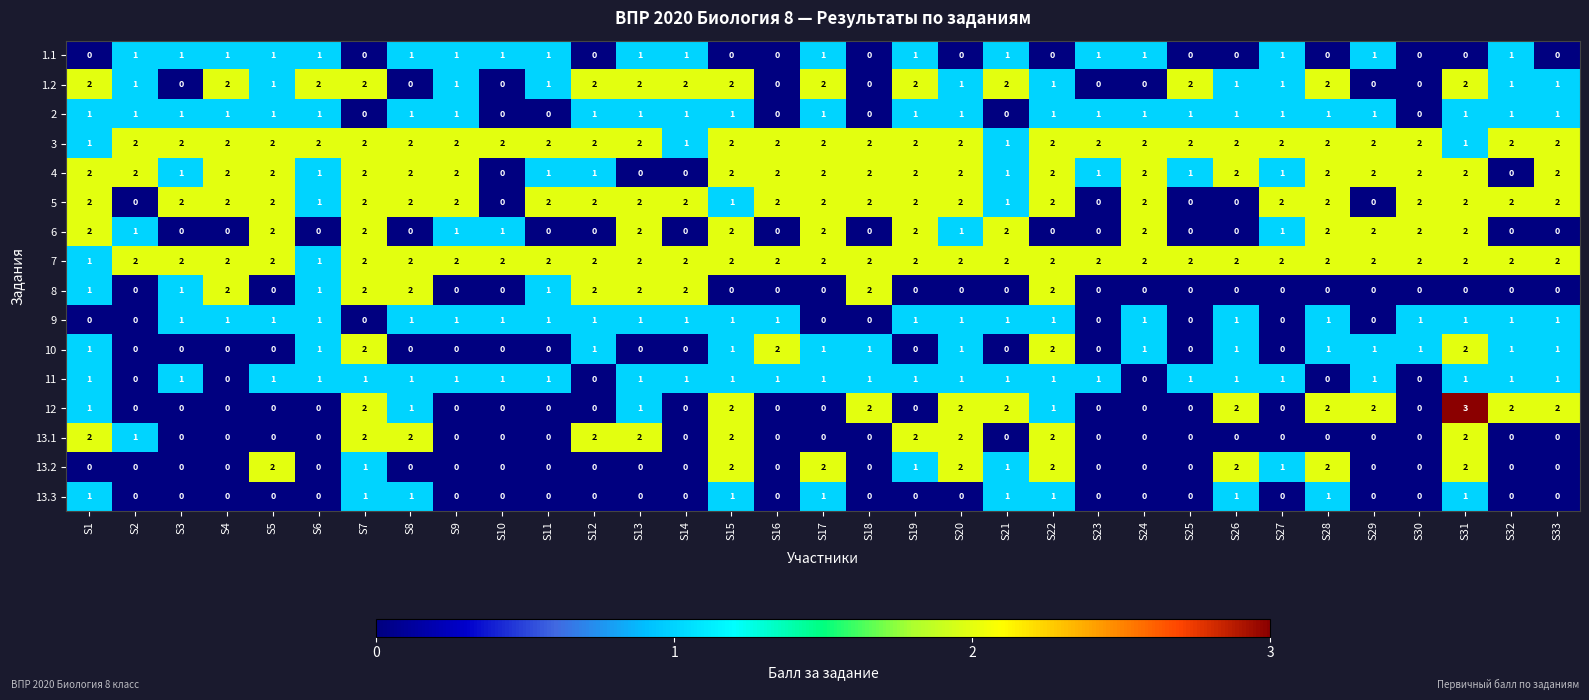

What is the sum of all 4 values?

50